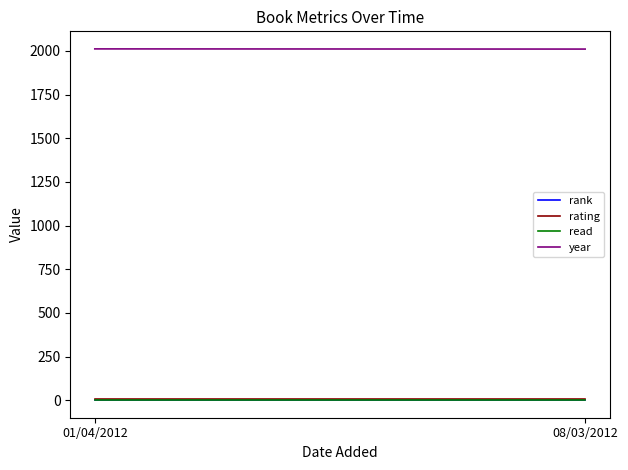

What position from the right is 01/04/2012?

2